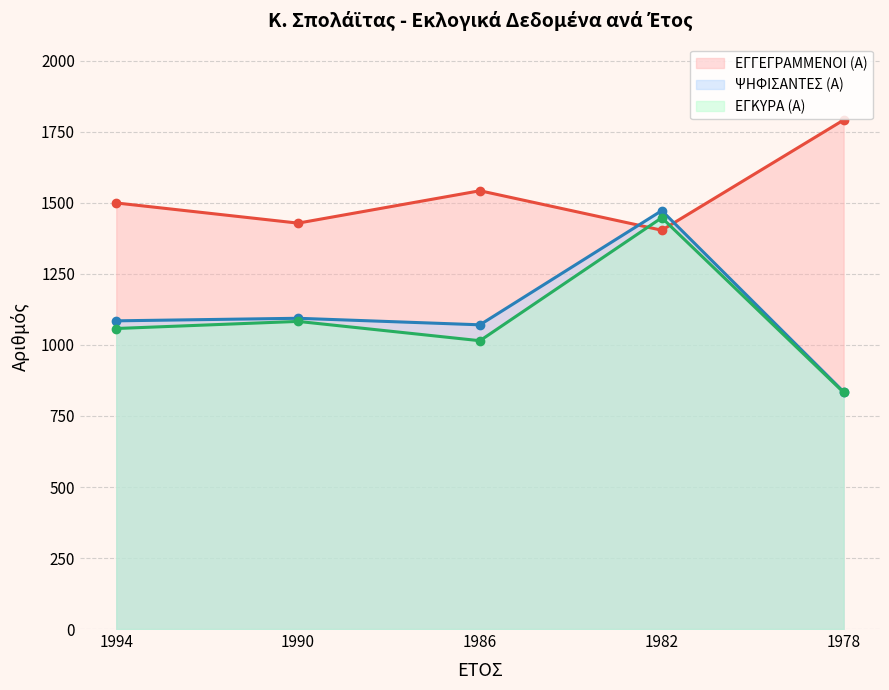

Rank the categories by ΕΓΓΕΓΡΑΜΜΕΝΟΙ (Α) value from highest to lowest.

1978, 1986, 1994, 1990, 1982